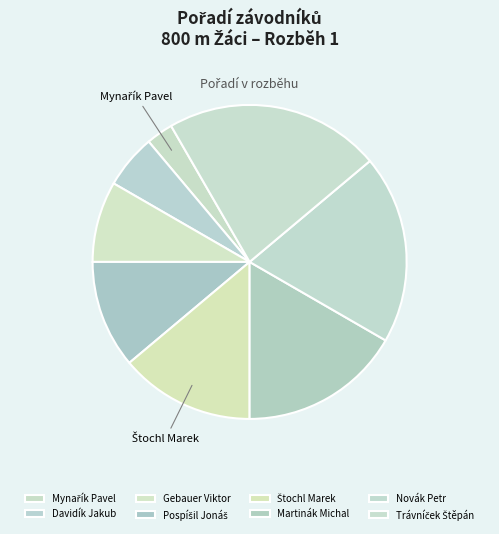

To the nearest percent, what is the combined percentage of Gebauer Viktor and Pospíšil Jonáš?

19%